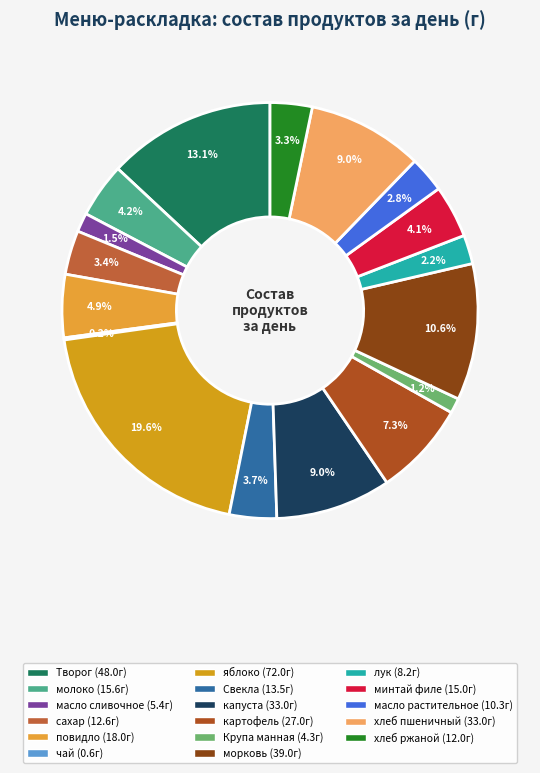

To the nearest percent, what is the combined percentage of сахар and масло растительное?

6%